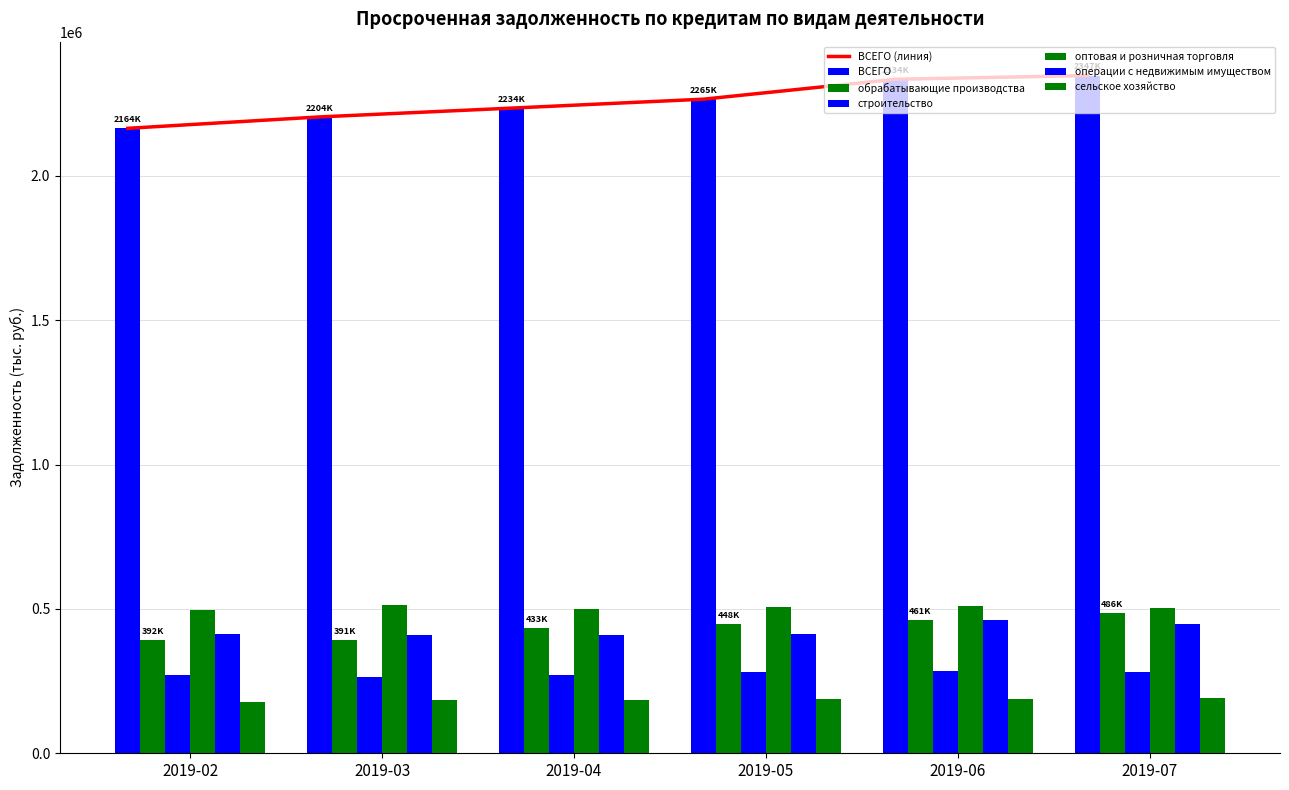

At how many categories does at least one series exceed 882487?

6